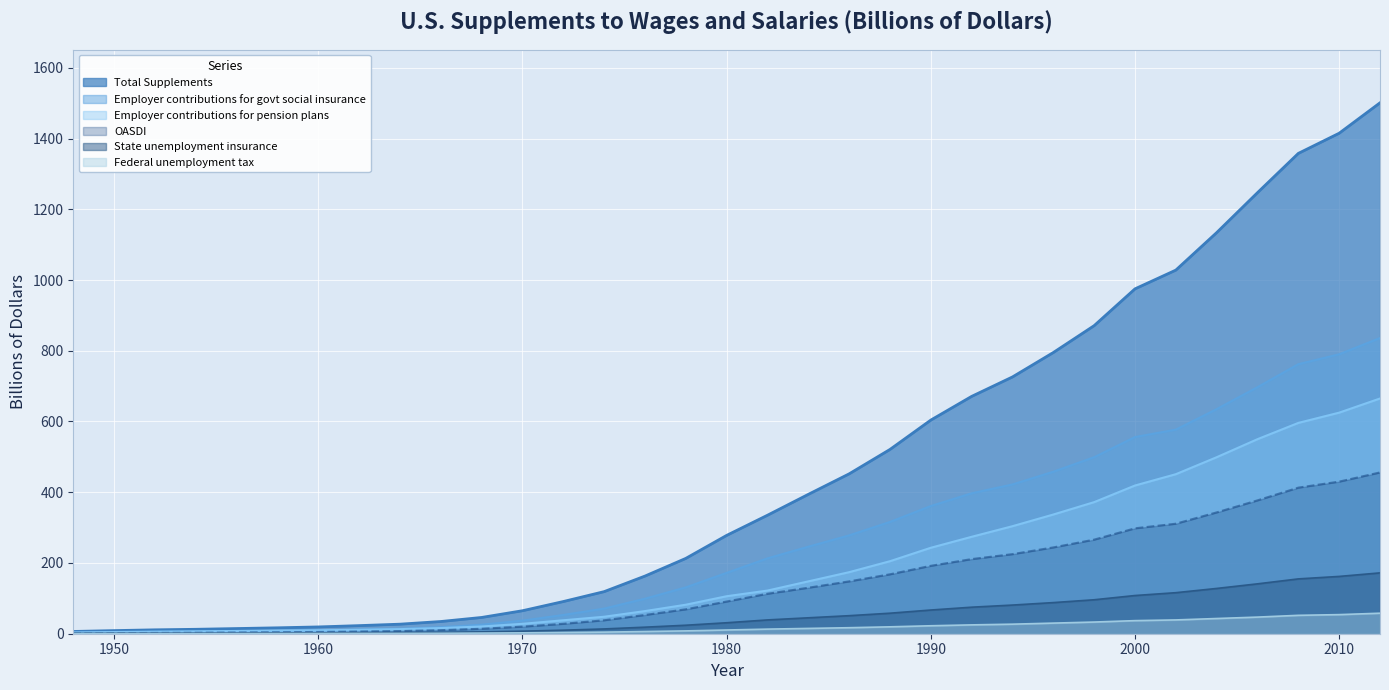

True or false: Federal unemployment tax has more than 2 interior local peaks.

False